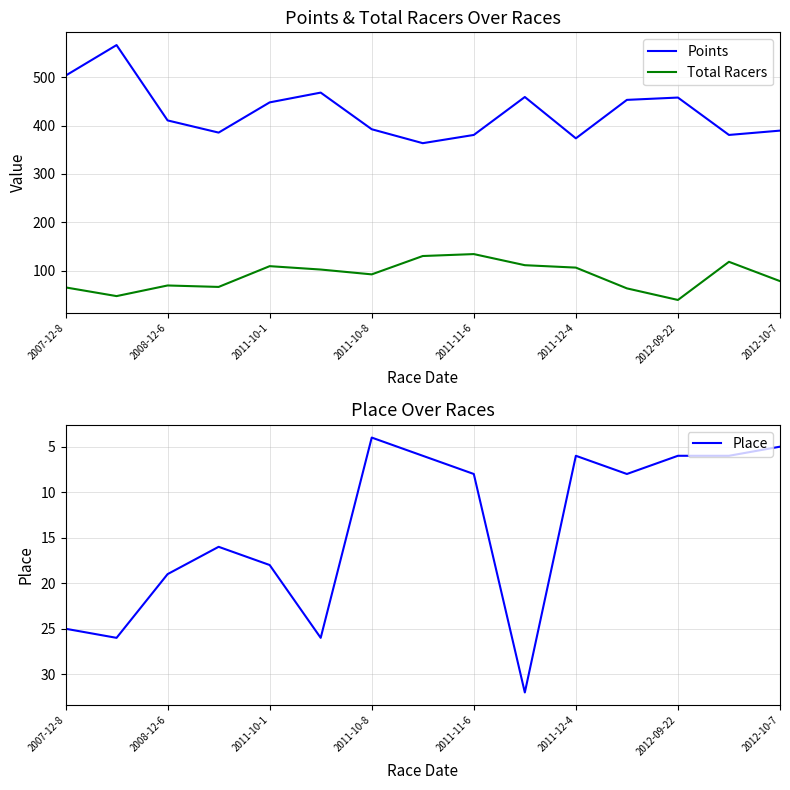

True or false: Total Racers and Points intersect in this chart.

False